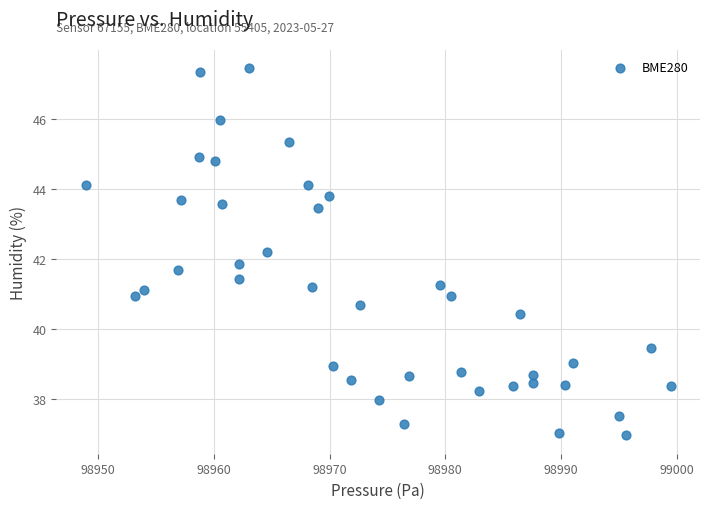

What is the range of Y values (max minus min)?

10.5